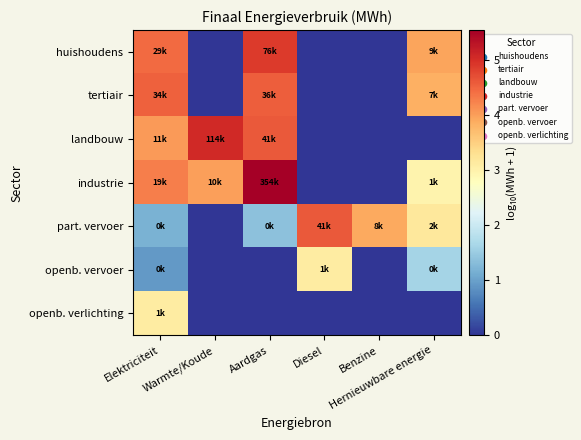

At how many categories does at least one series exceed 4?

4